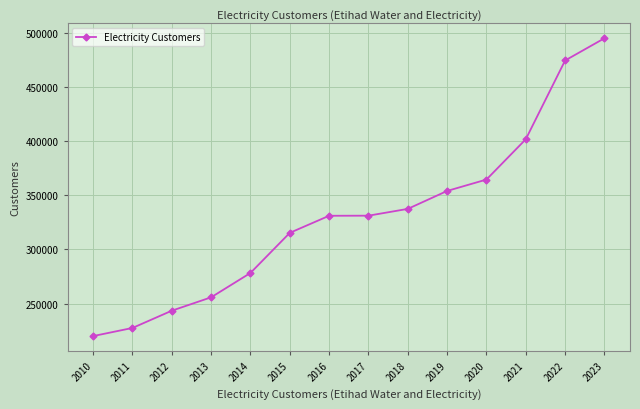

The chart shows a value of 399638 at 2011. True or false?

False